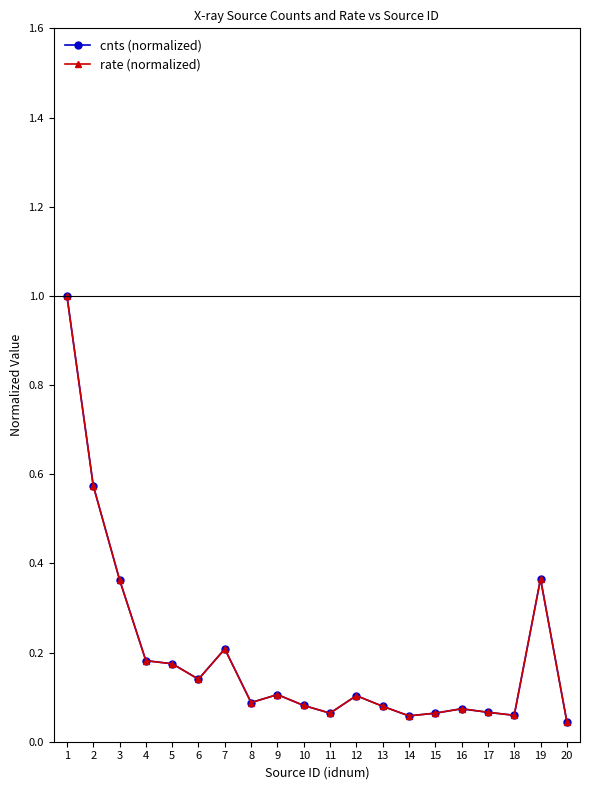

True or false: rate (normalized) has more than 2 points higher than both neighbors.

True